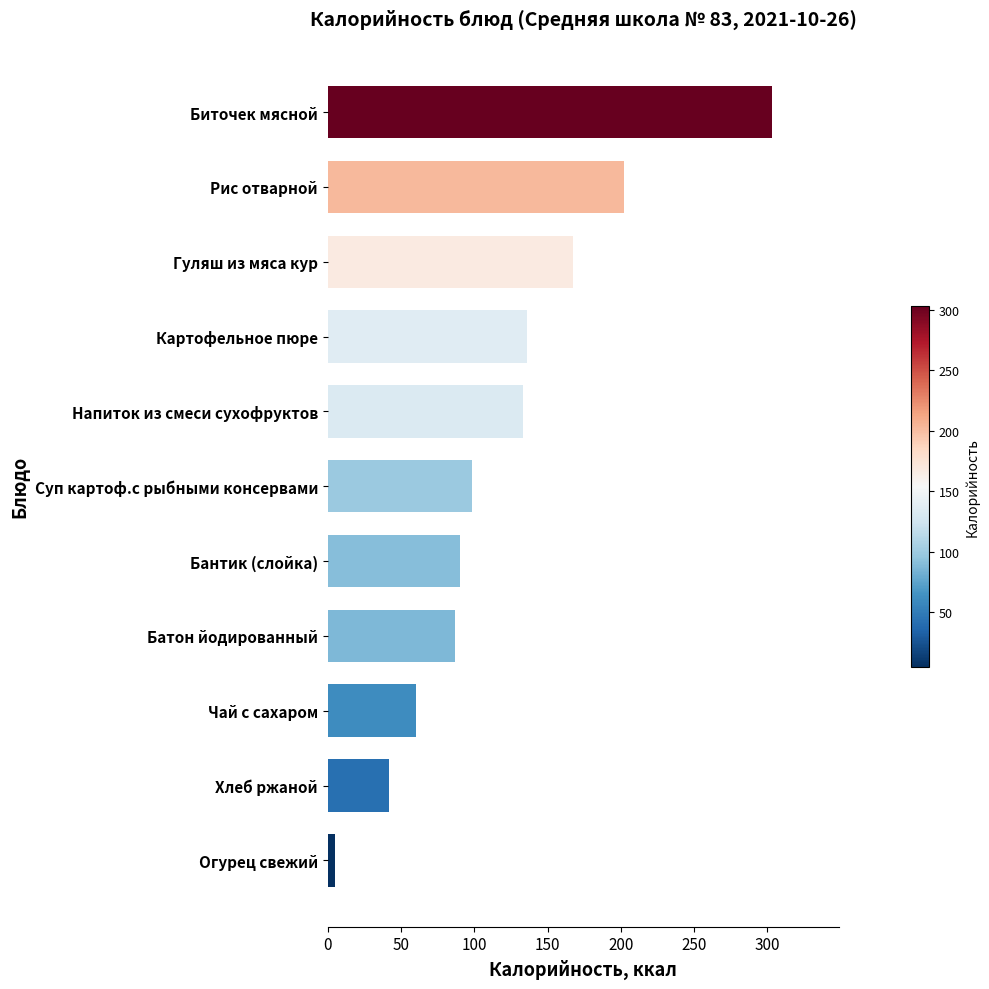

Rank the categories by value from lowest to highest.

Огурец свежий, Хлеб ржаной, Чай с сахаром, Батон йодированный, Бантик (слойка), Суп картоф.с рыбными консервами, Напиток из смеси сухофруктов, Картофельное пюре, Гуляш из мяса кур, Рис отварной, Биточек мясной